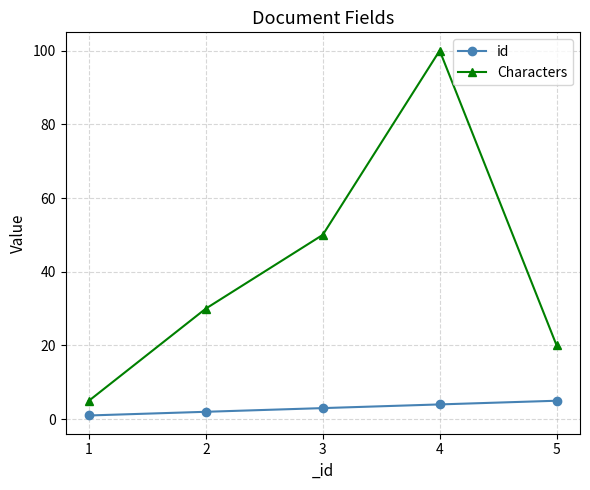

What is the sum of all id values?

15